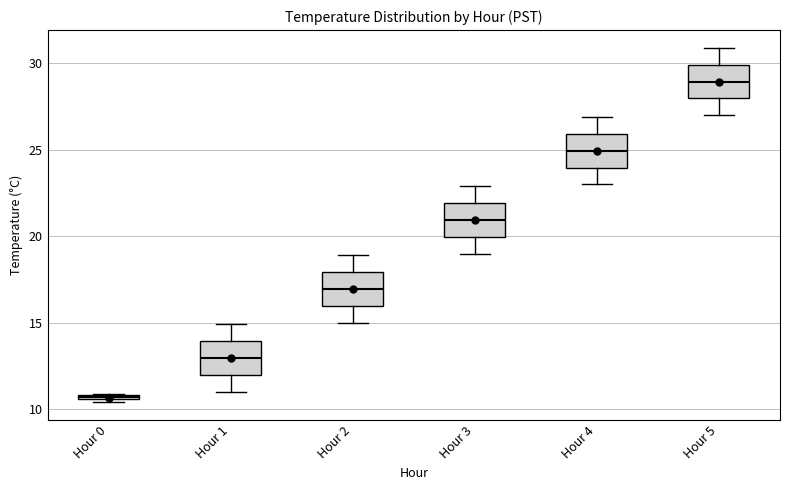

Where is the lower edge of the box for Hour 3 on the y-axis? The values are not printed on the chart, so give them approximately, as read against the axis.

20.0